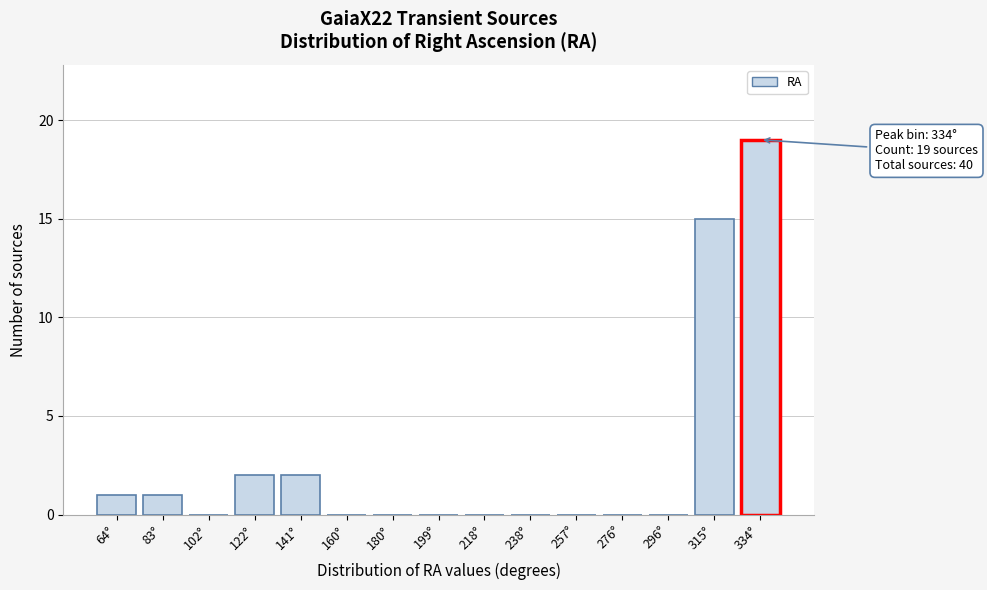

Reading right to left, transcribe all the data shown in this chart.

334°=19	315°=15	296°=0	276°=0	257°=0	238°=0	218°=0	199°=0	180°=0	160°=0	141°=2	122°=2	102°=0	83°=1	64°=1